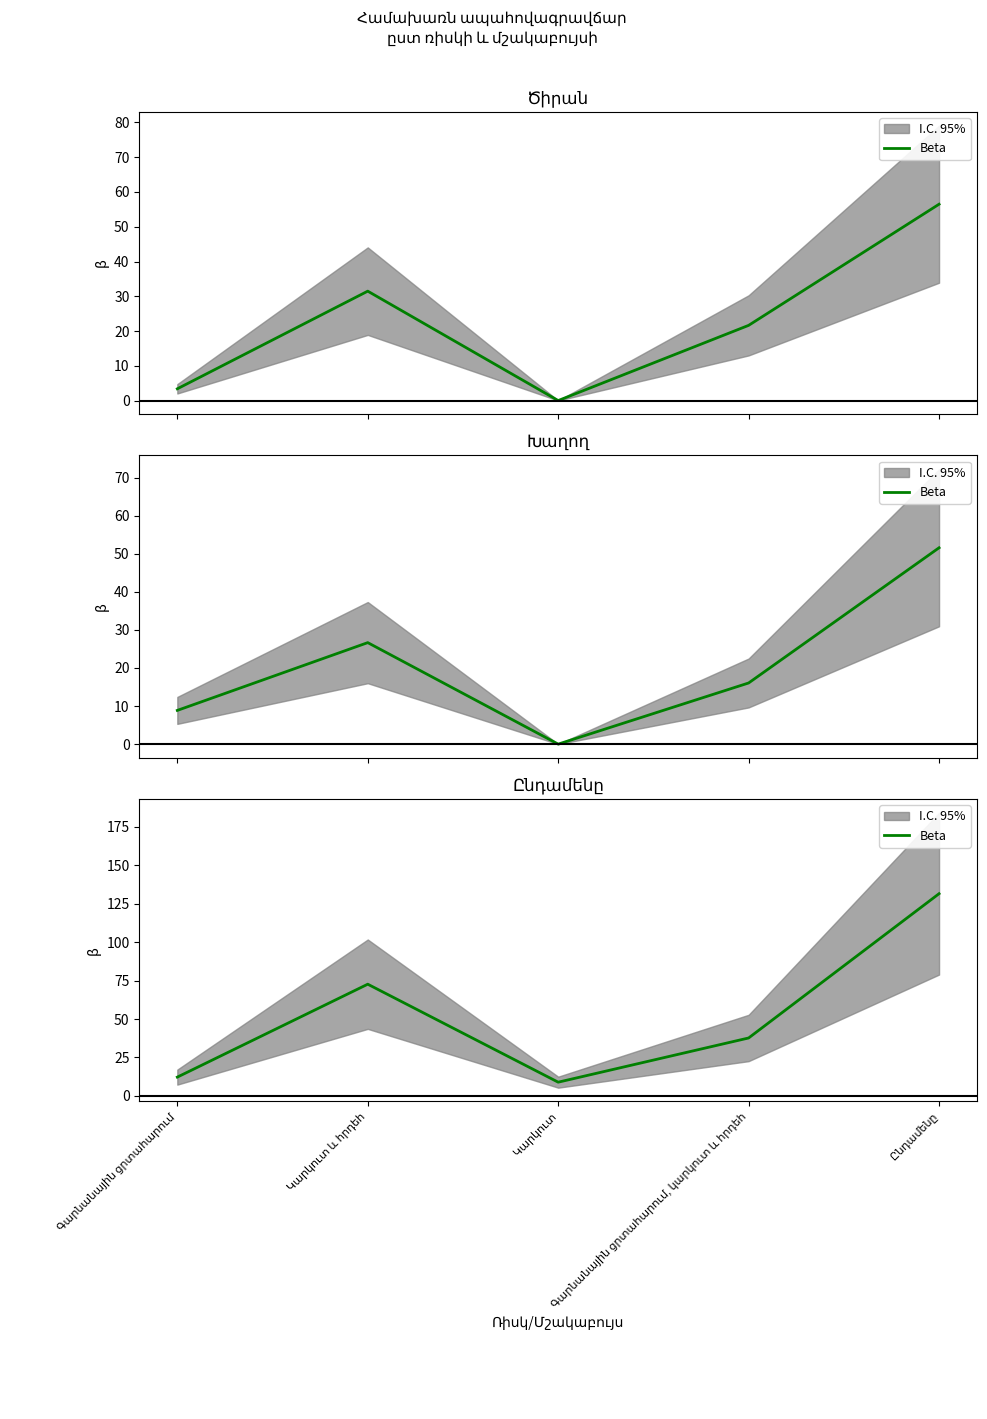

What is the maximum value shown in the chart?

131.5